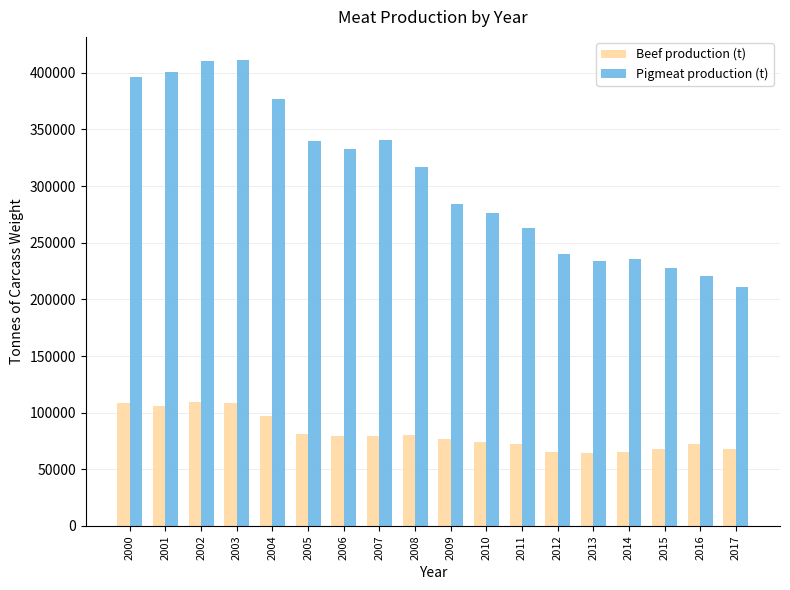

What are all the series names shown in the legend?

Beef production (t), Pigmeat production (t)